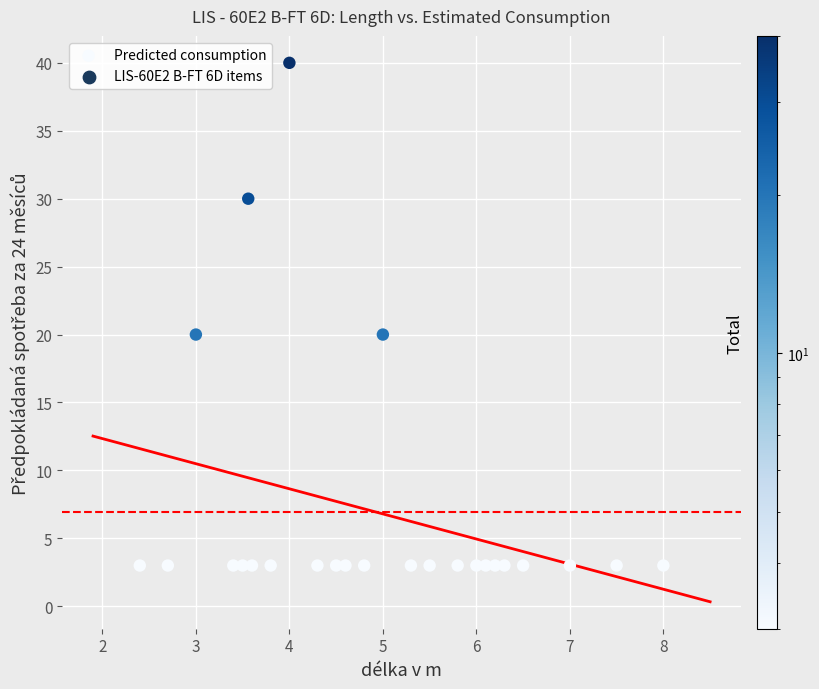

What is the range of Y values (max minus min)?

37